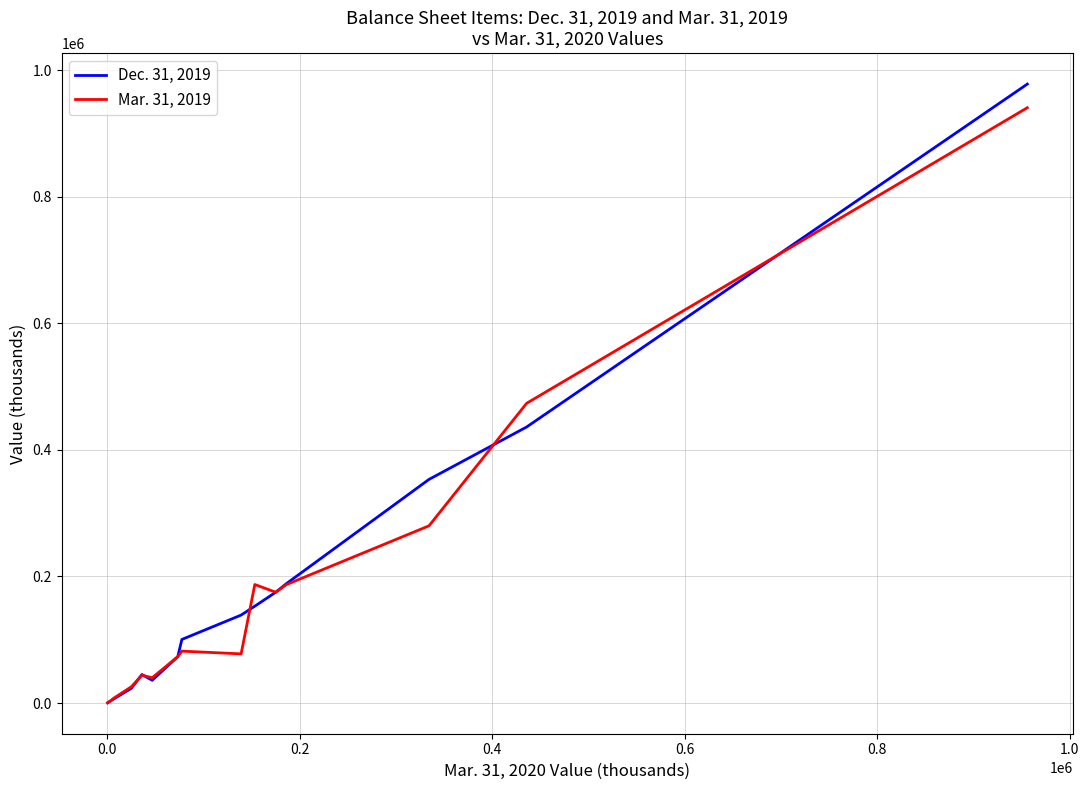

How many values in the Mar. 31, 2019 series are below 77670?

7